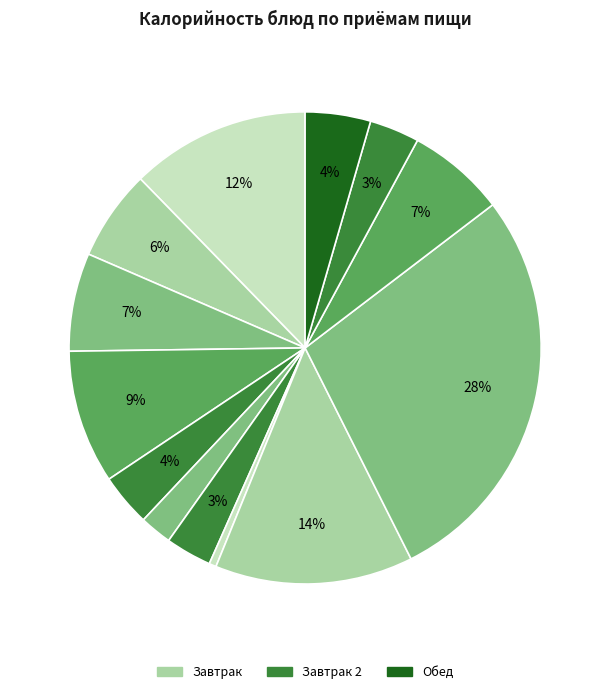

How many segments does this pie chart have?

13